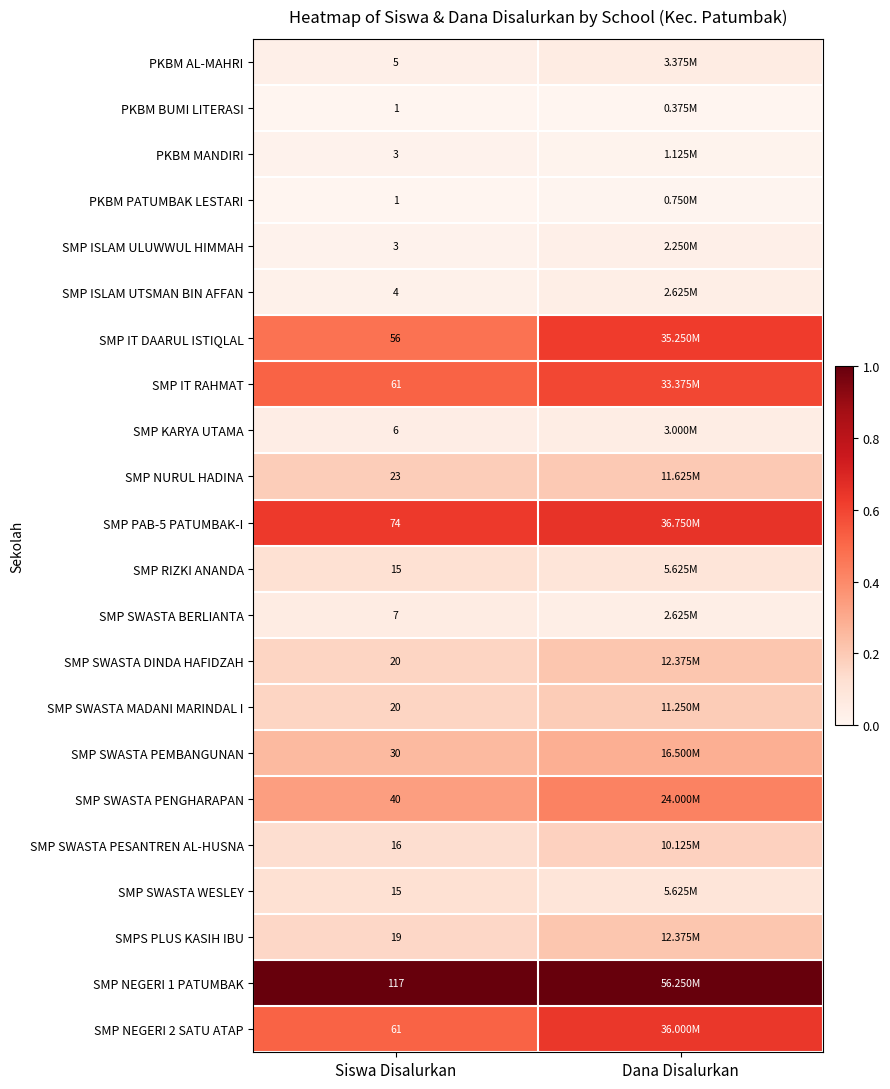

Is the value of PKBM PATUMBAK LESTARI at Siswa Disalurkan greater than the value of SMP RIZKI ANANDA at Siswa Disalurkan?

No